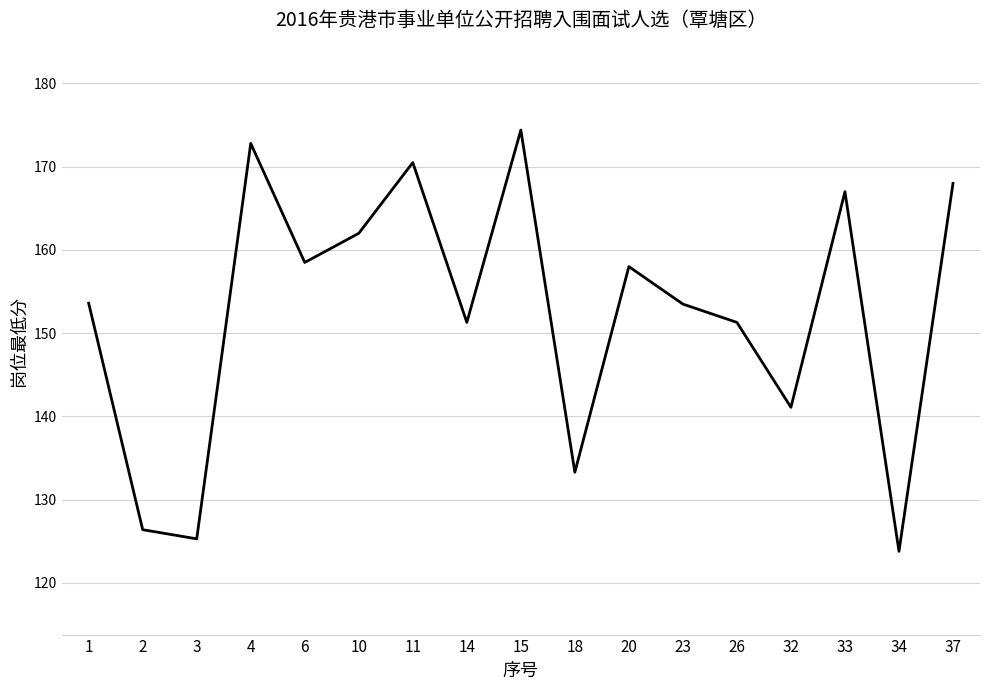

Between 11 and 26, which is larger?

11